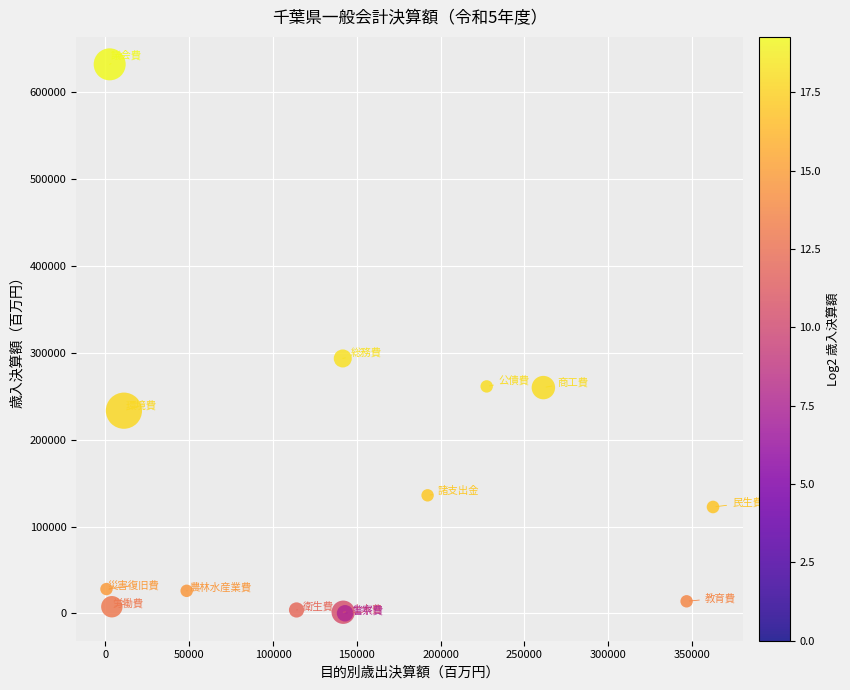

What Y value in the scatter plot is closest to 316283?

293652.0